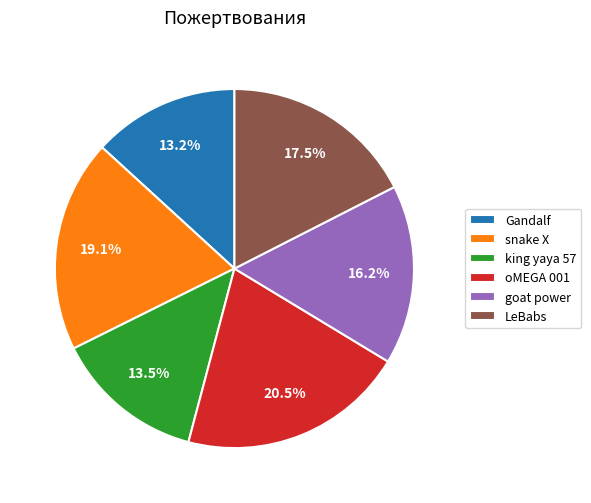

What portion of the pie excludes Gandalf?

86.8%